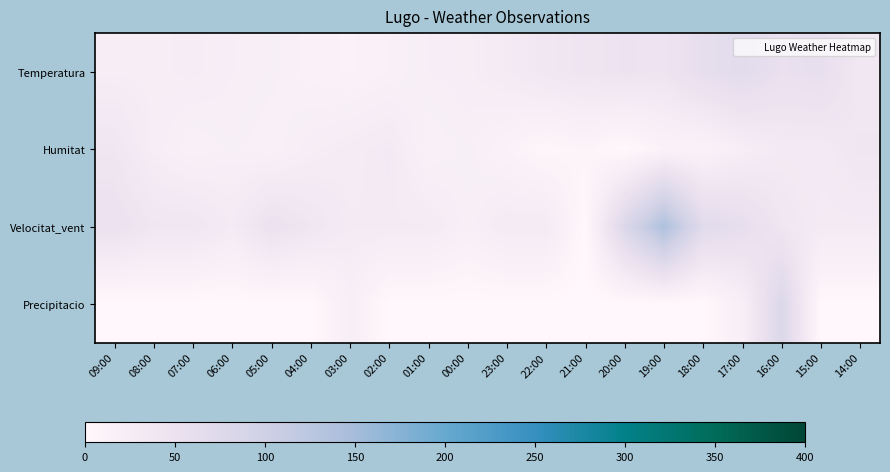

At which category is the sum across all series the highest?

16:00